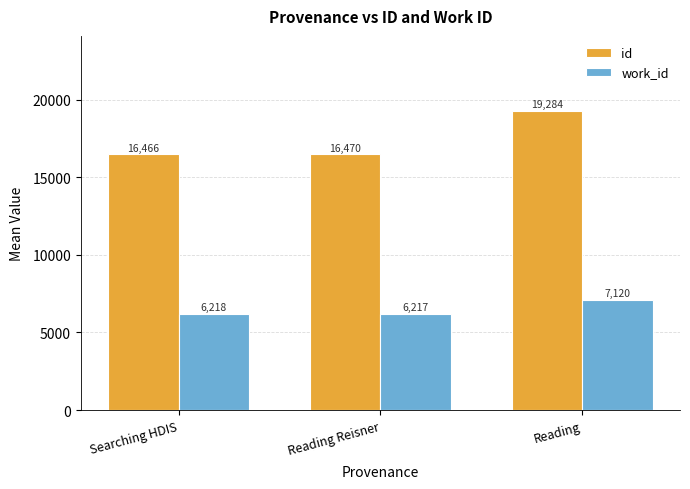

How many groups of bars are there?

3